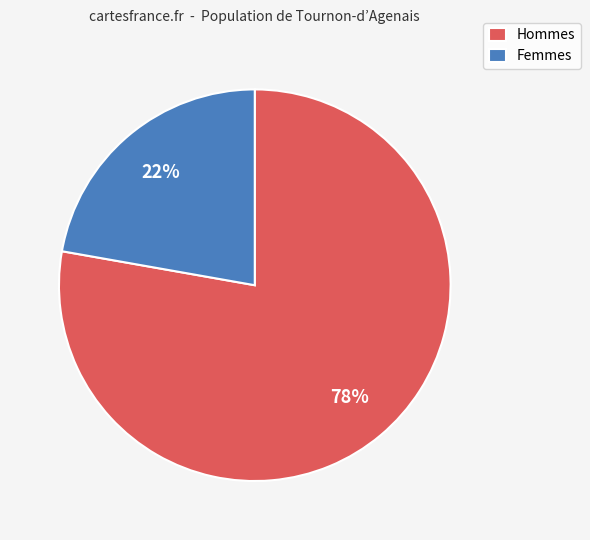

Between Femmes and Hommes, which is larger?

Hommes